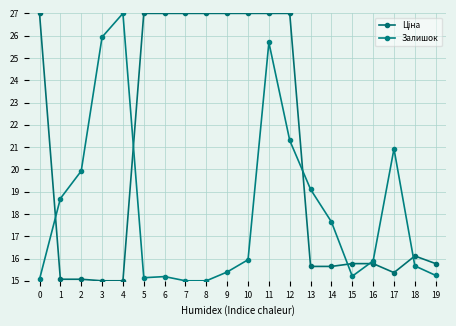

Which series has the widest spread of values?

Ціна